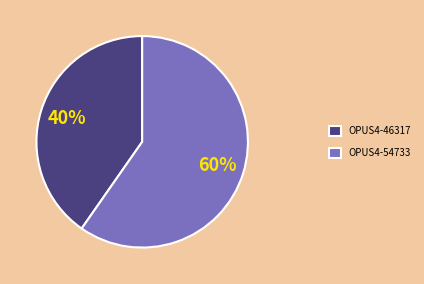

How many segments does this pie chart have?

2